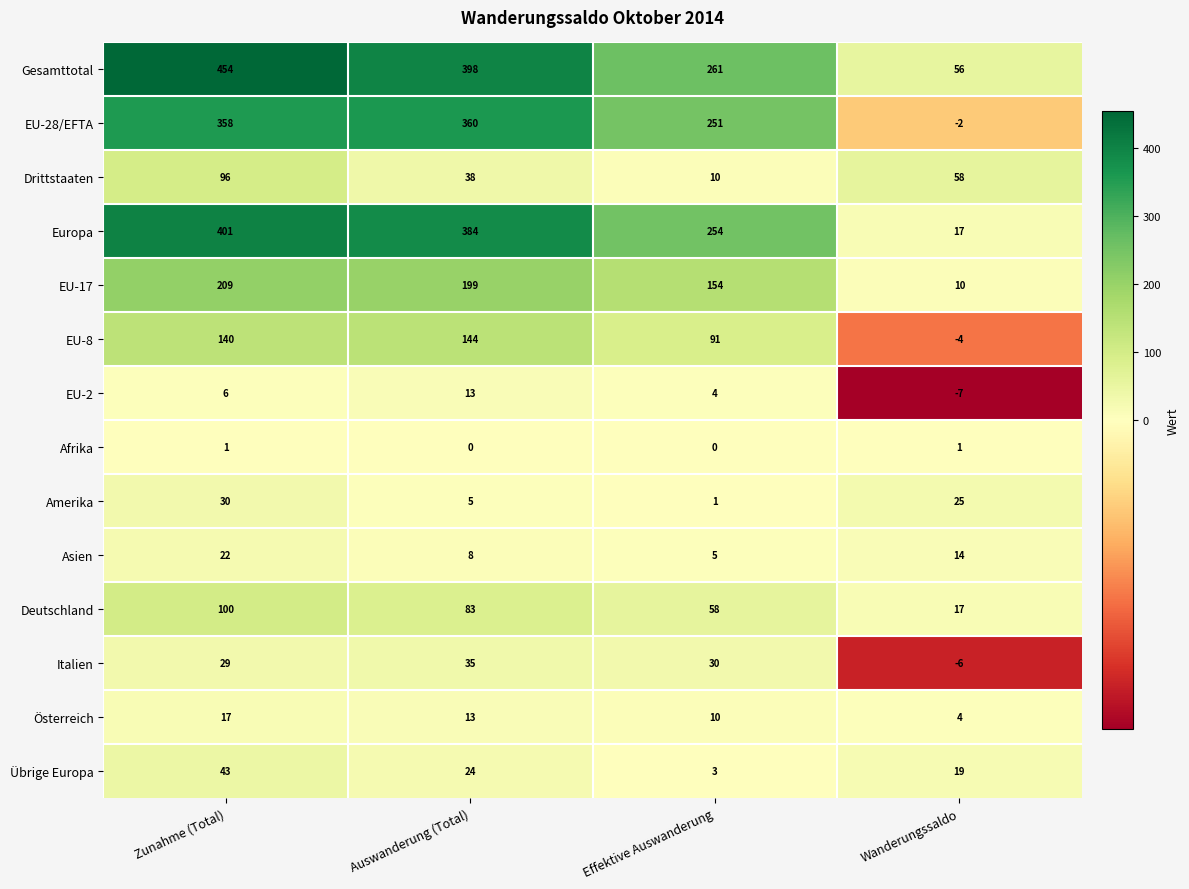

What is the difference between the maximum and minimum values in the EU-17 series?

199